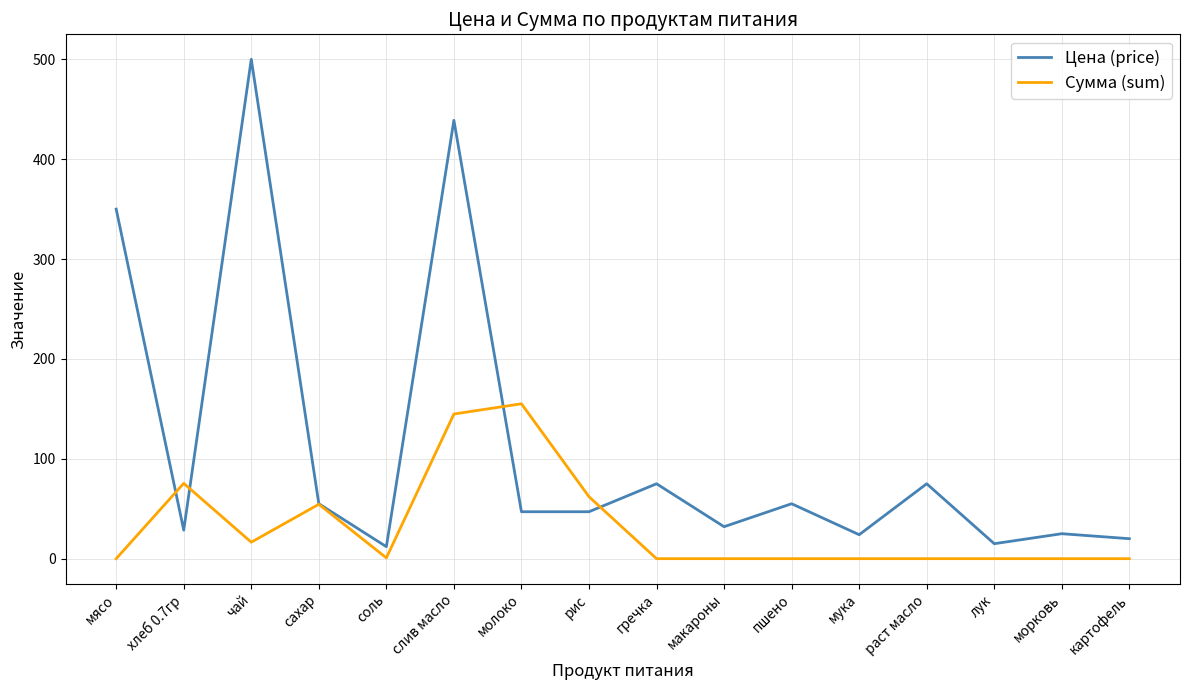

How many series are shown in this chart?

2